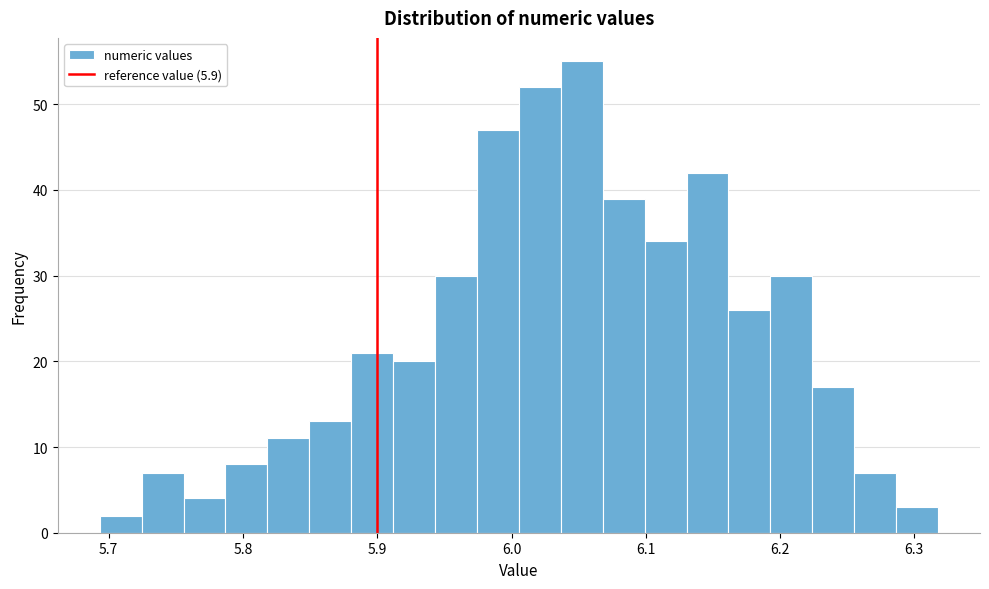

Around what value on the x-axis is the tallest bar? Give the approximate position of its centre, as read against the axis.

6.05